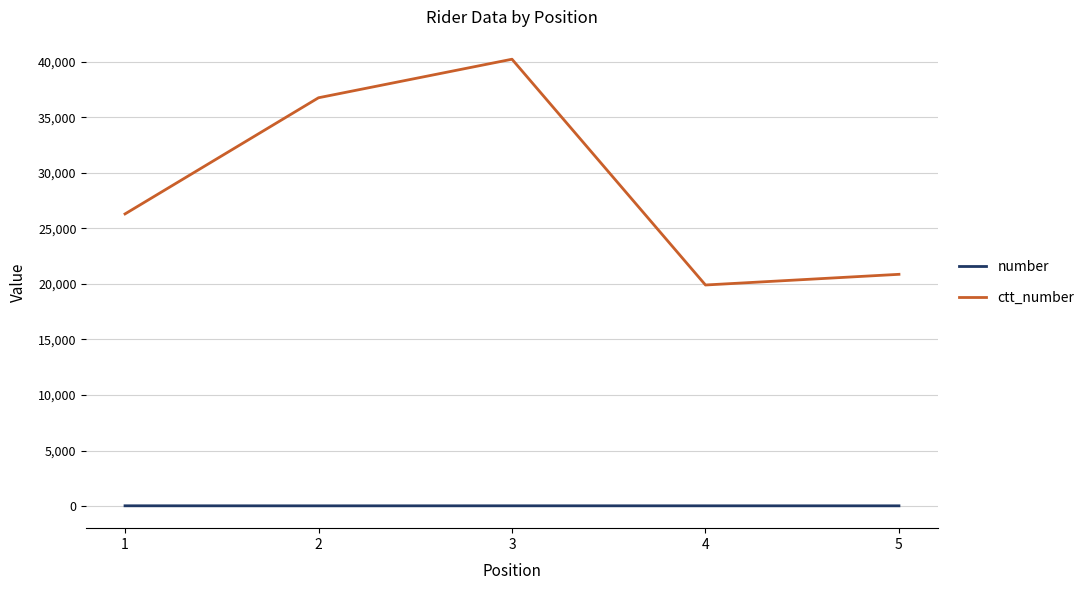

True or false: number and ctt_number cross at least once.

False